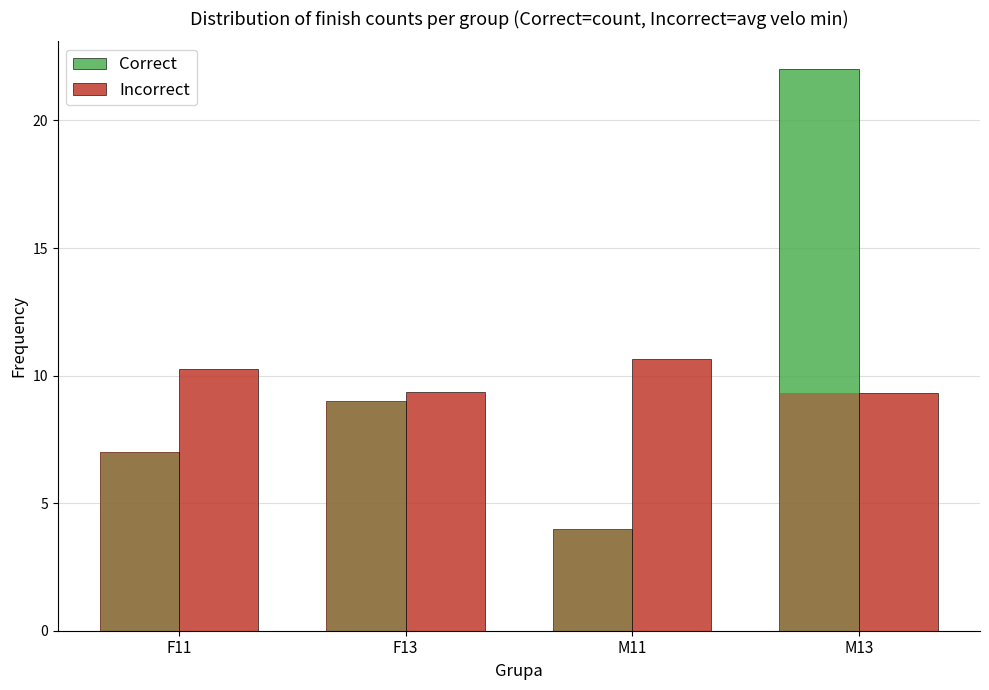

Between F13 and M13, which series saw the biggest shift?

Correct